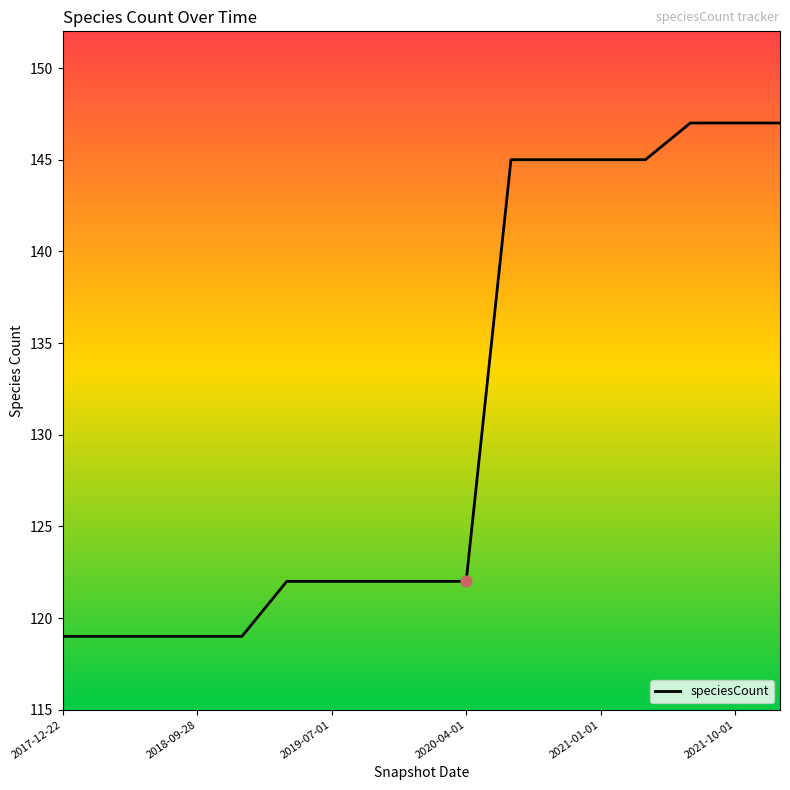

What is the difference between the maximum and minimum values?

28